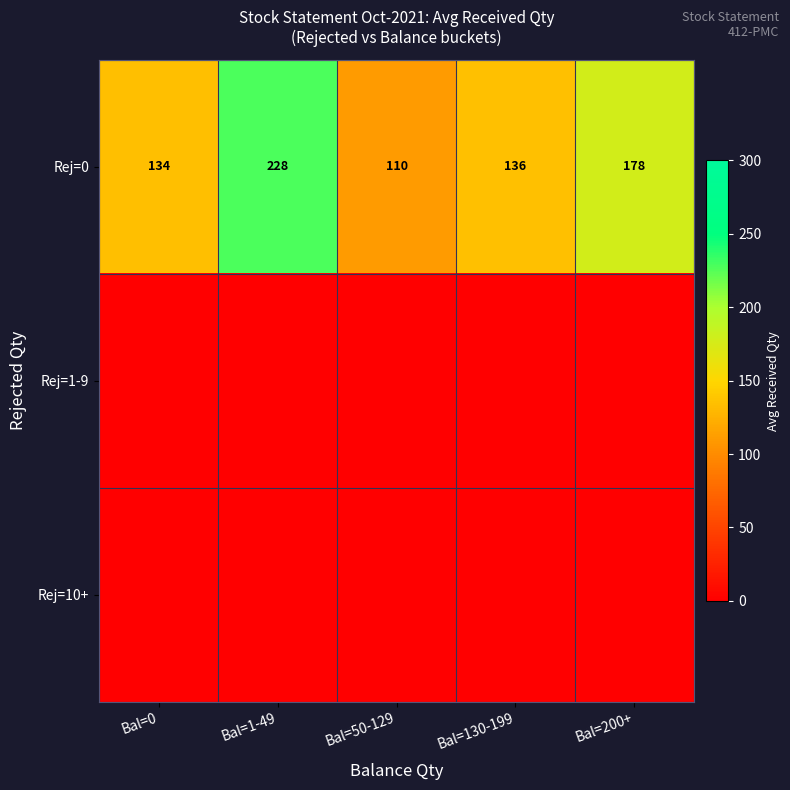

The Rej=0 series shows 110 at Bal=50-129. True or false?

True